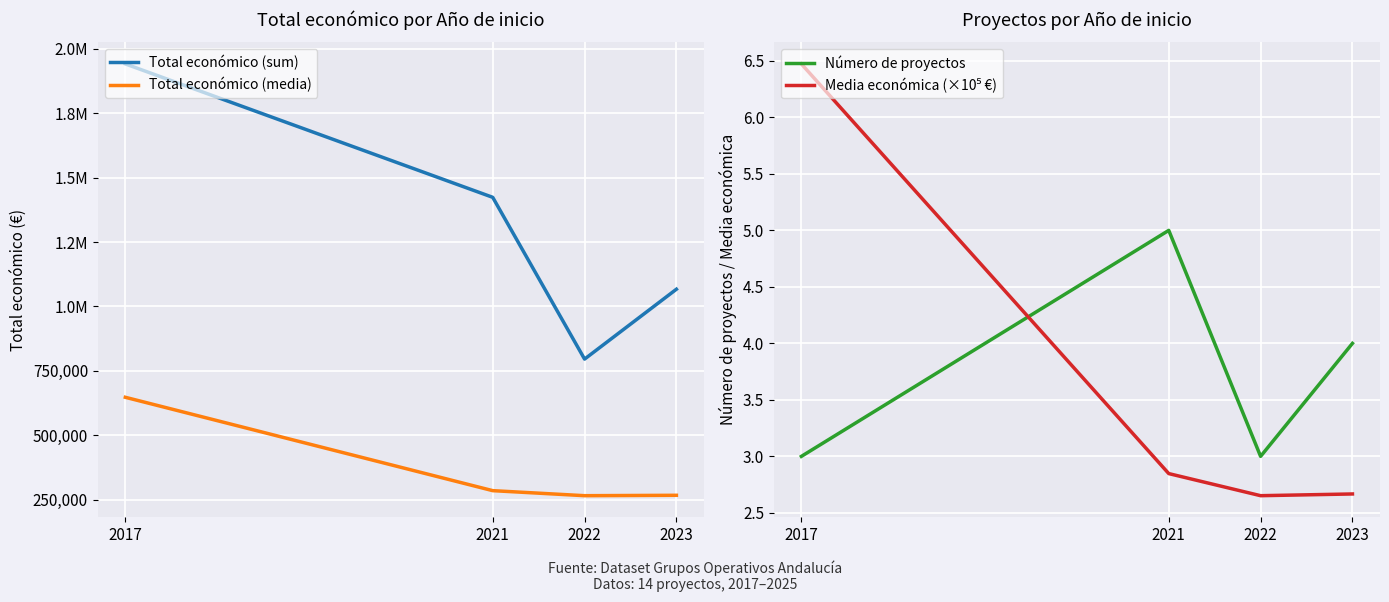

What is the maximum value shown in the chart?

1941922.0